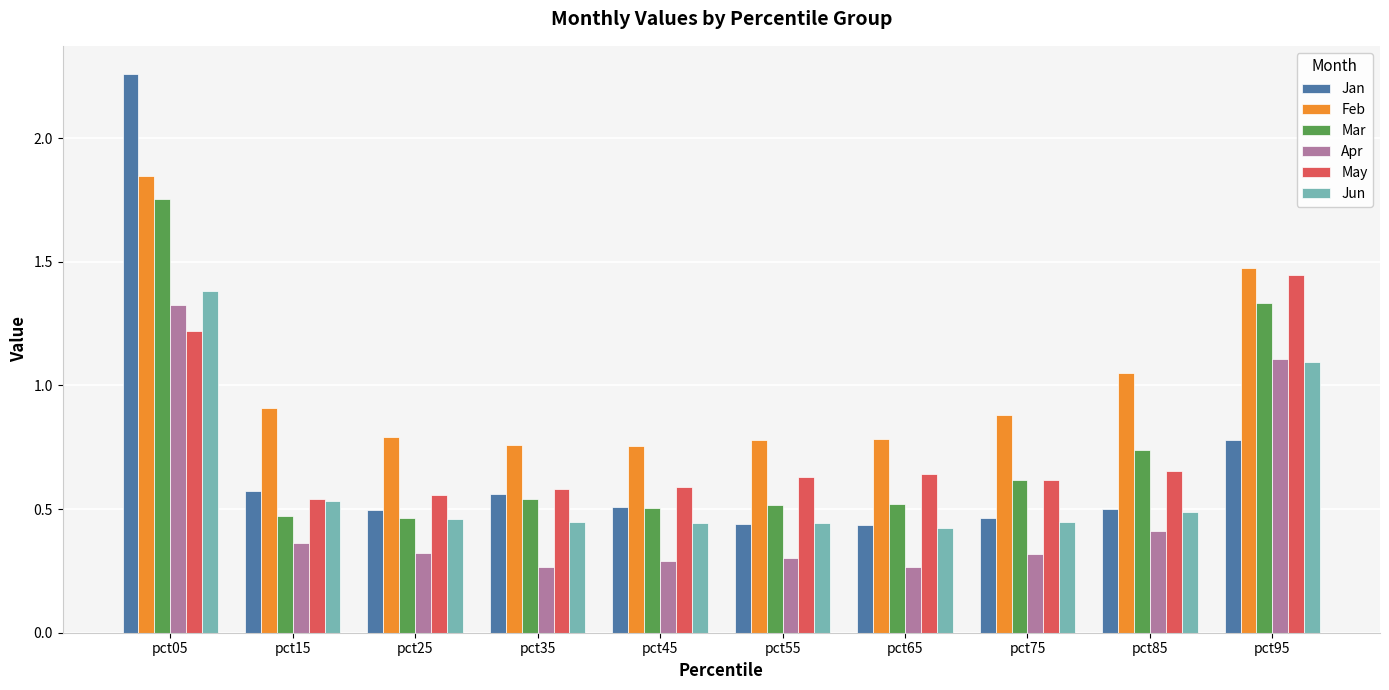

Count the Apr values in the range 0 to 1.

8